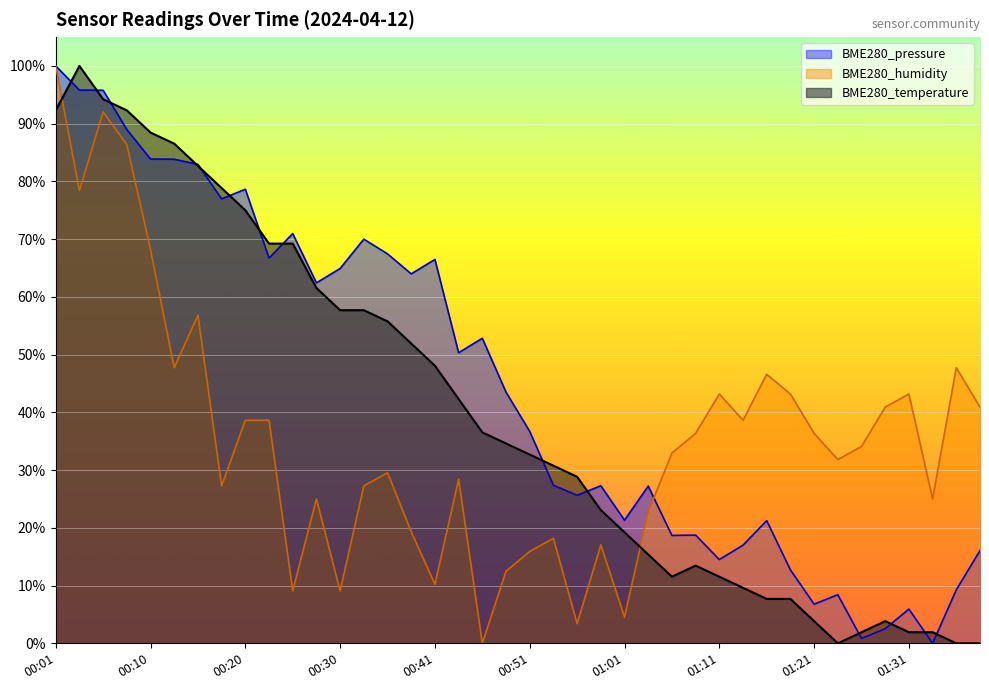

At which category does BME280_pressure reach its first local peak?

00:20